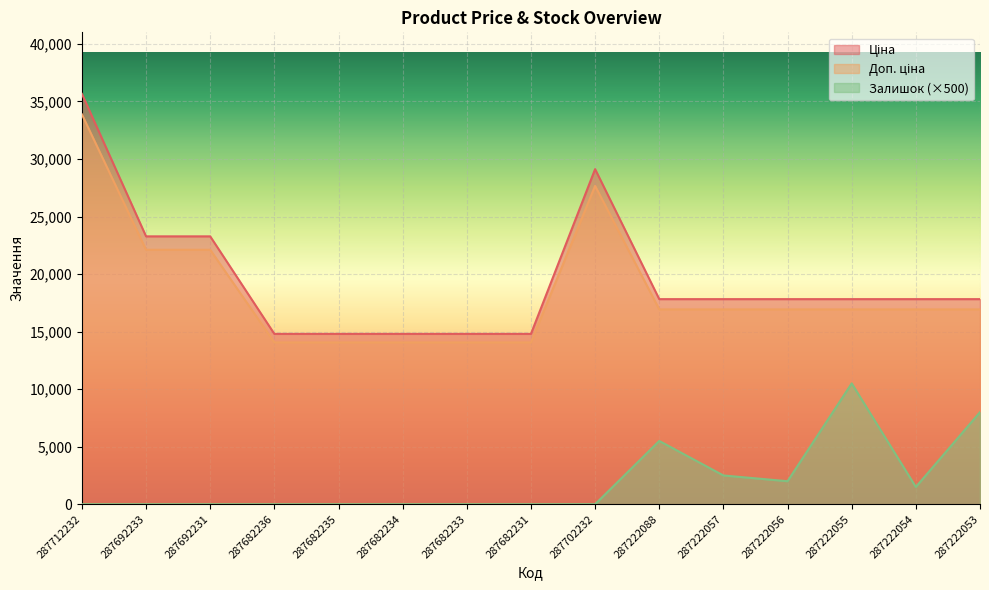

The Доп. ціна series shows 21081.8 at 287682235. True or false?

False